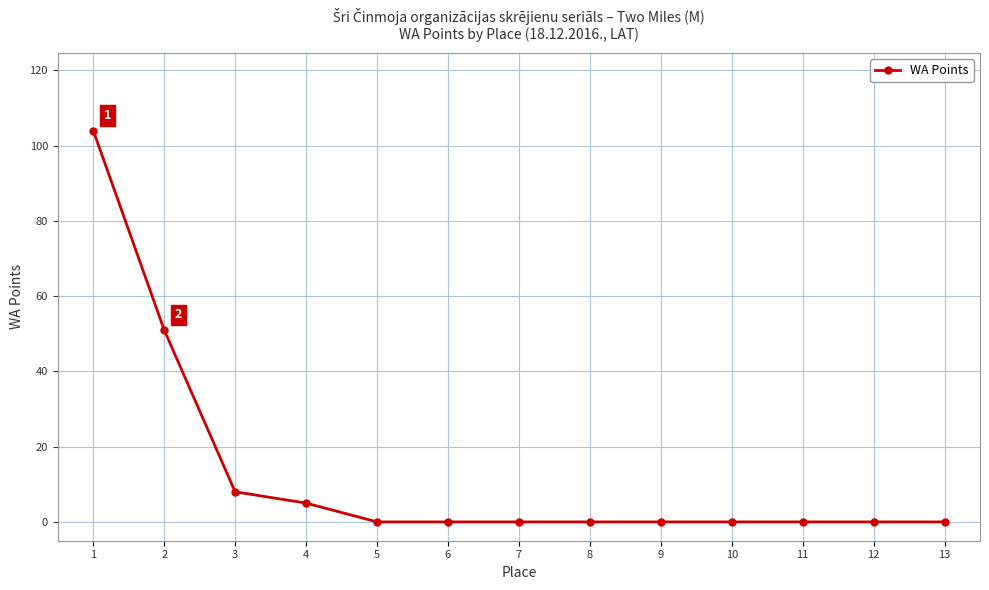

What is the maximum value shown in the chart?

104